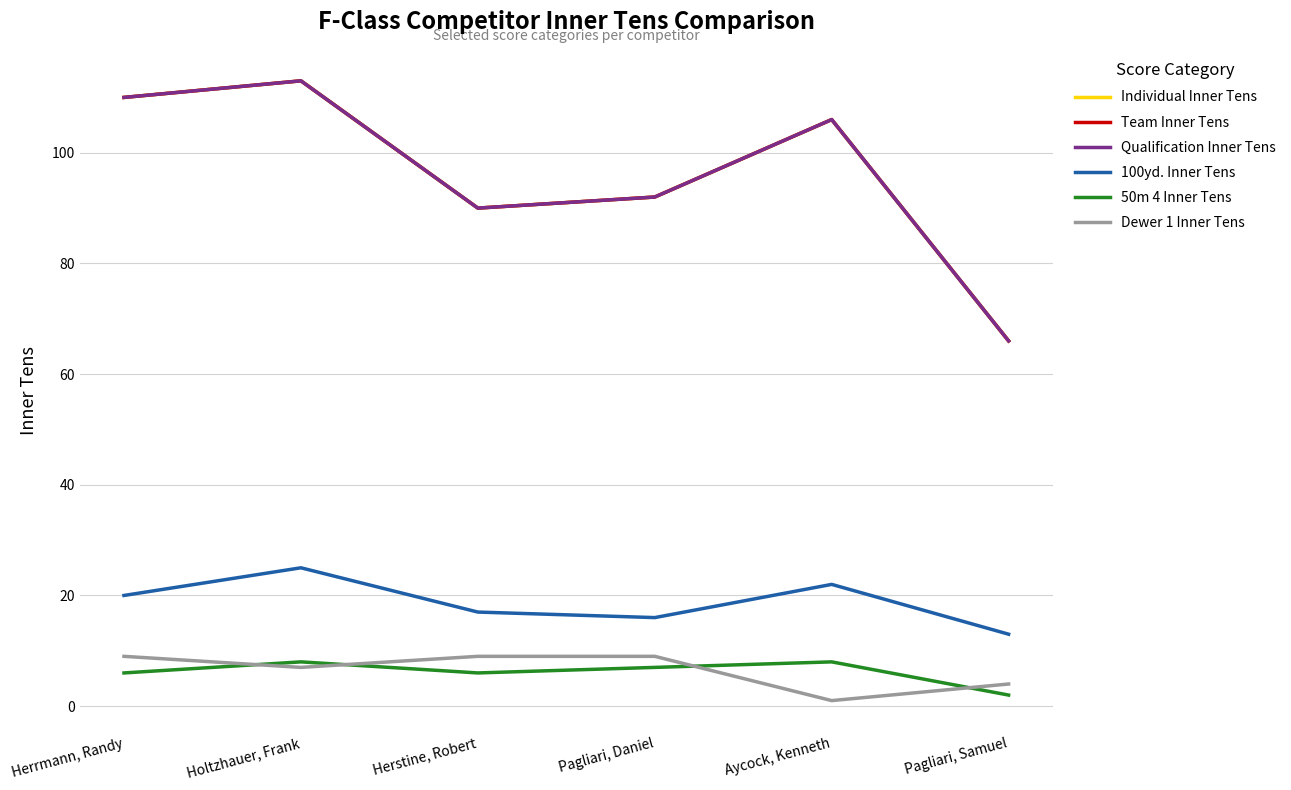

True or false: 100yd. Inner Tens and Individual Inner Tens cross at least once.

False